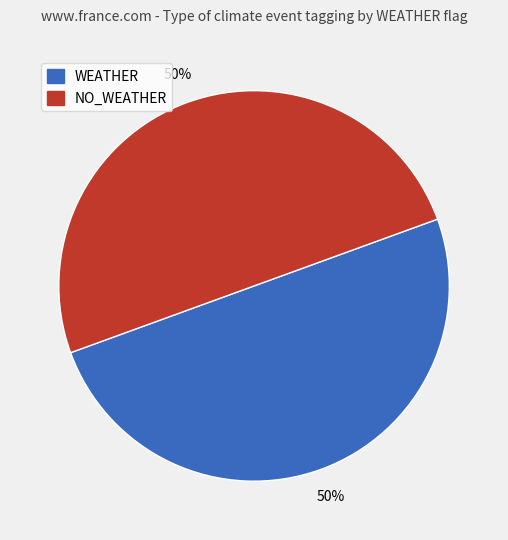

To the nearest percent, what is the average slice percentage?

50%